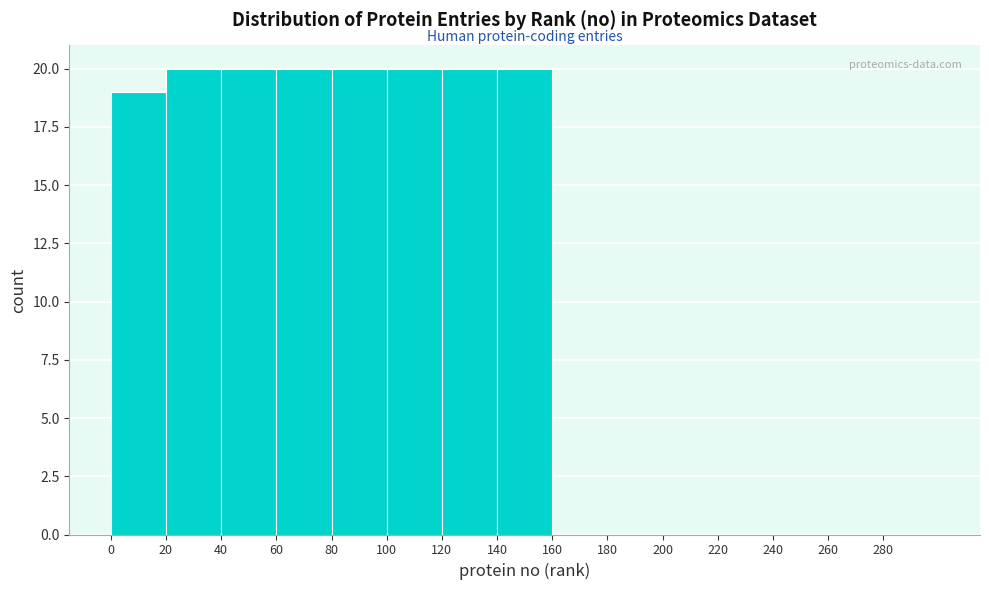

Reading left to right, transcribe this chart: for each bar, give the range it covers on the x-axis and its height. The values are not printed on the chart, so give them approximately, as read against the axis.

0 to 20: 19
20 to 40: 20
40 to 60: 20
60 to 80: 20
80 to 100: 20
100 to 120: 20
120 to 140: 20
140 to 160: 20
160 to 180: 0
180 to 200: 0
200 to 220: 0
220 to 240: 0
240 to 260: 0
260 to 280: 0
280 to 300: 0